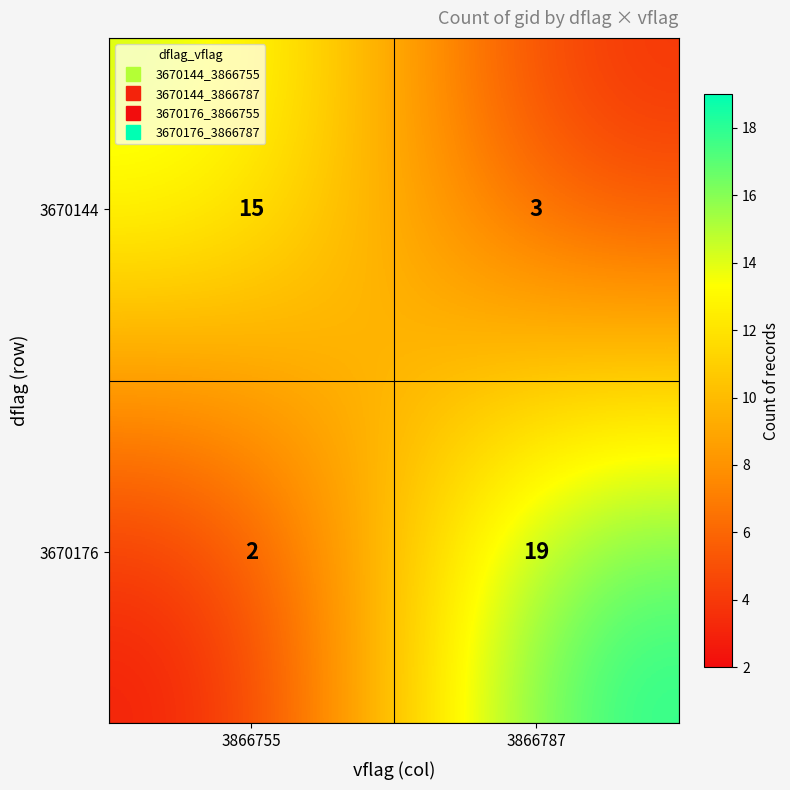

What is the difference between the maximum and minimum values in the 3670176 series?

17